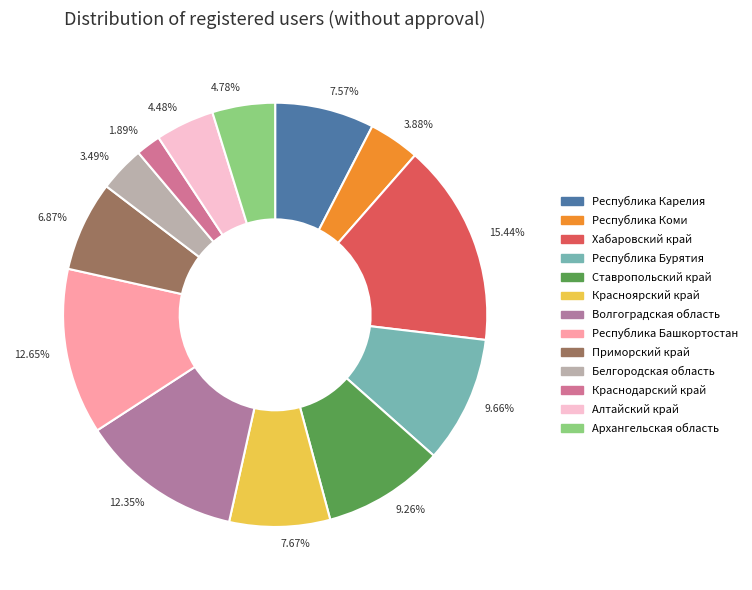

To the nearest percent, what is the difference between the largest and smallest slice percentages?

14%